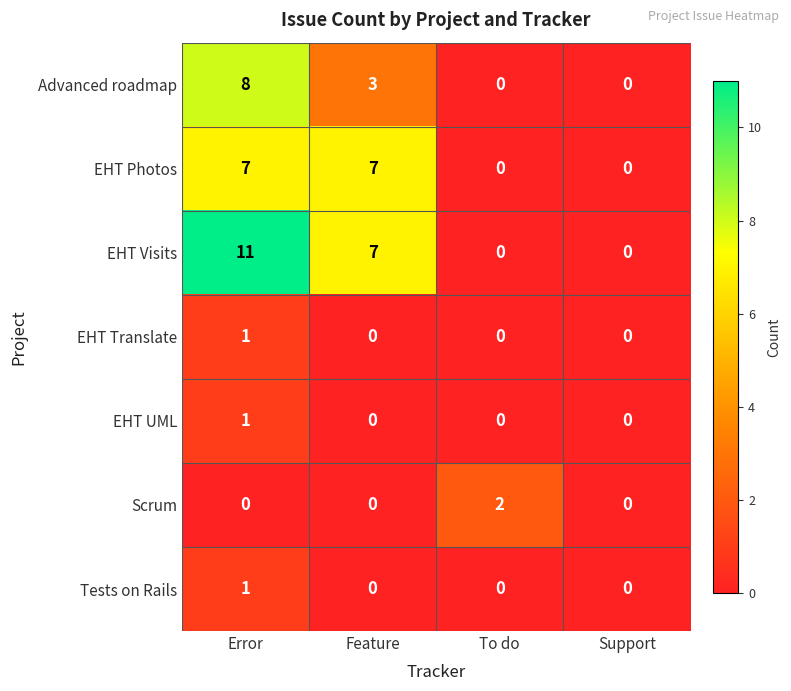

Is it true that Tests on Rails equals 0 at Feature?

True